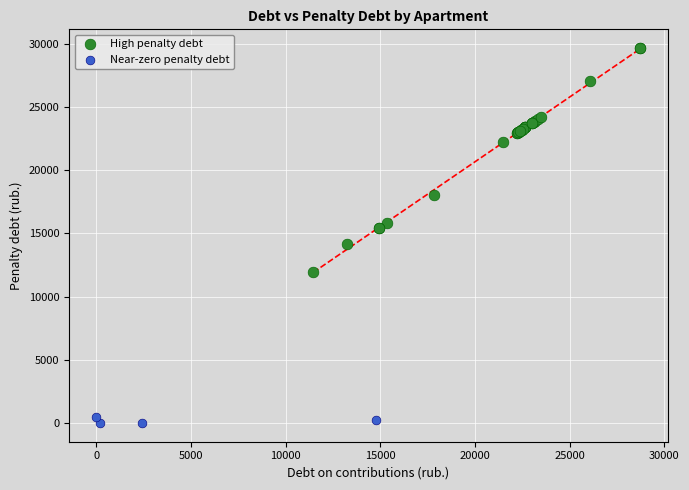

Which series reaches the maximum Y coordinate?

High penalty debt